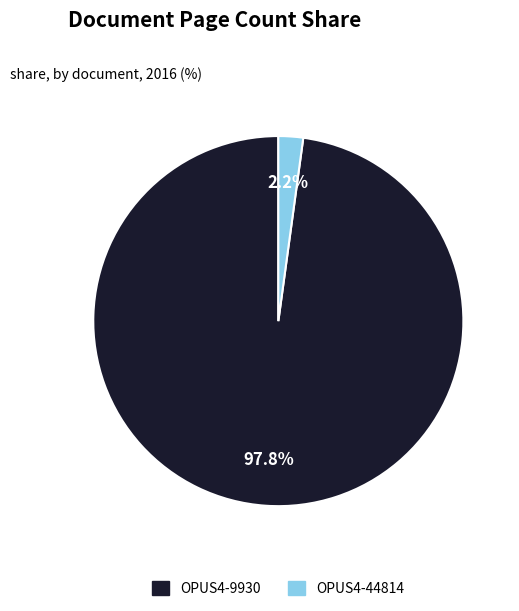

Does OPUS4-9930 represent more than half of the total?

Yes